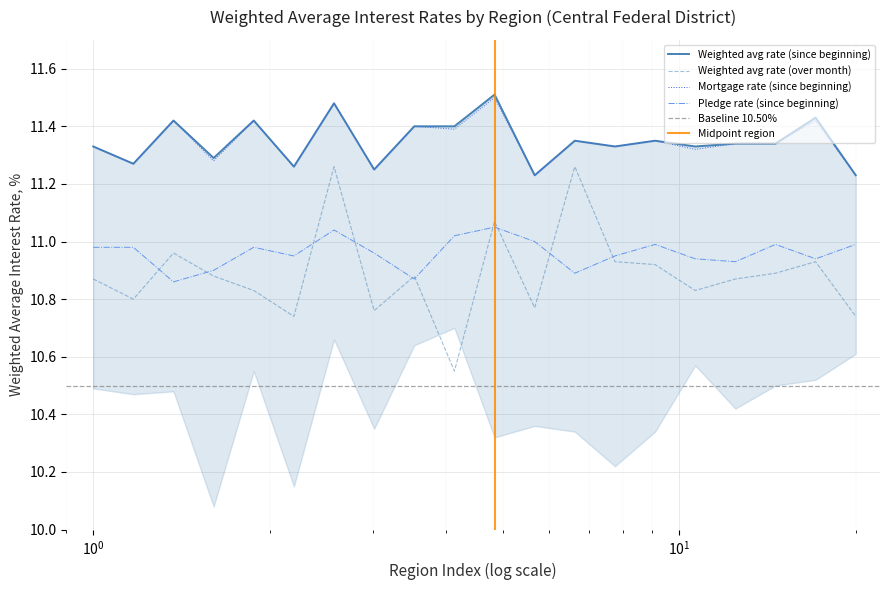

True or false: Mortgage rate (since beginning) and Weighted avg rate (over month) cross at least once.

False